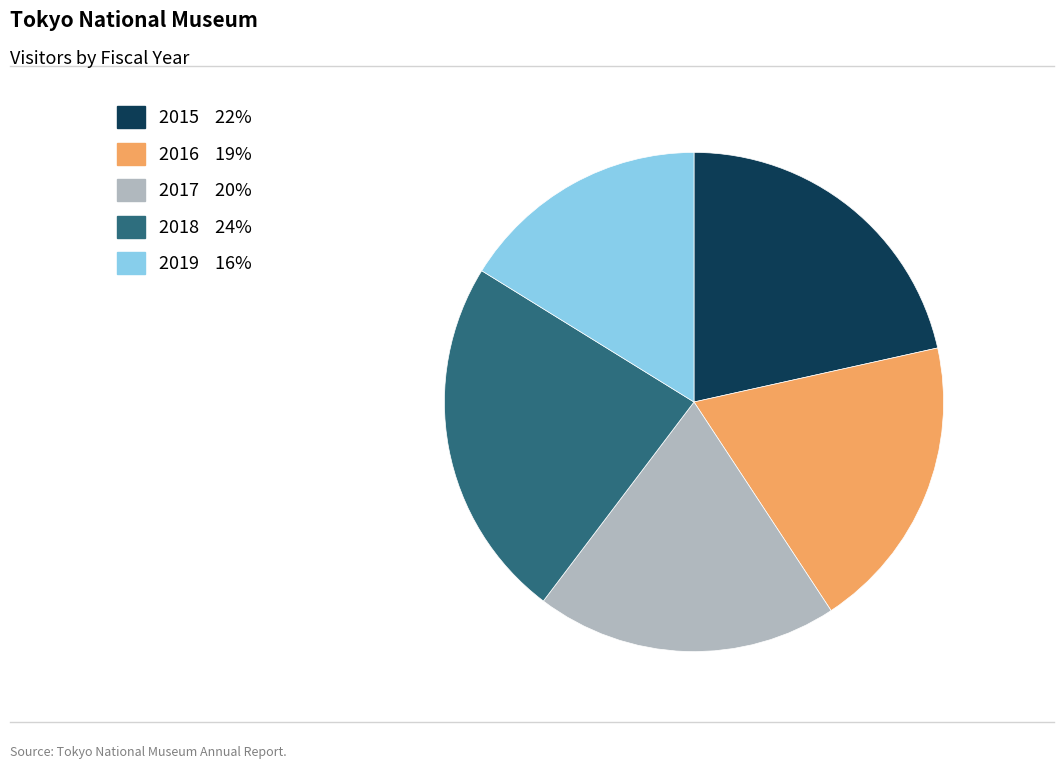

Do 2015 22% and 2016 19% together represent more than half of the pie?

No